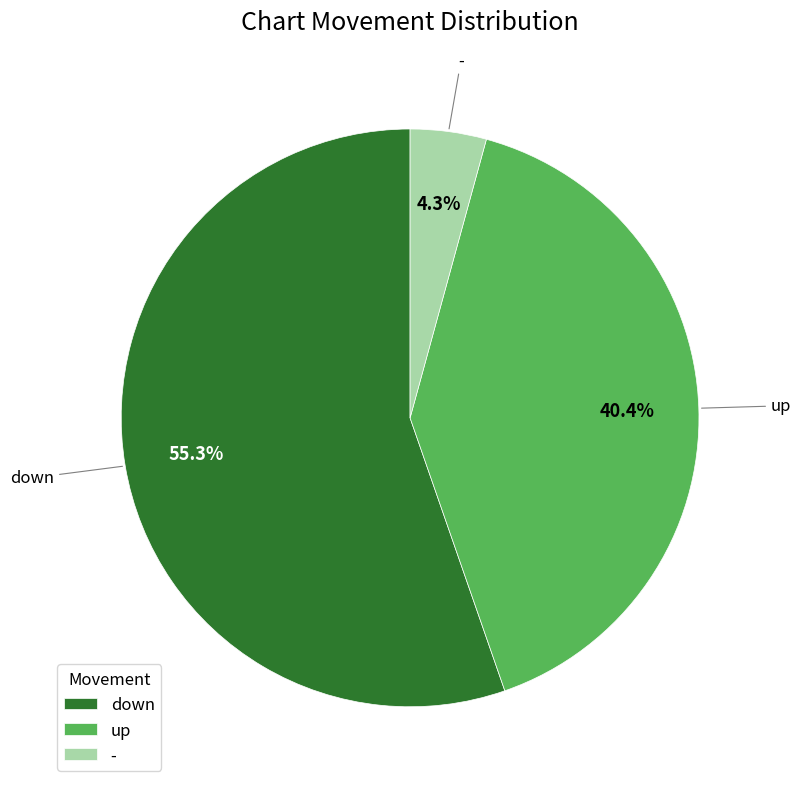

To the nearest percent, what portion does up represent?

40%